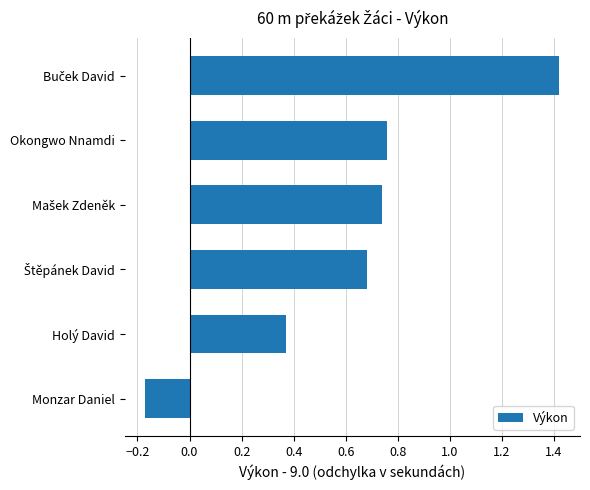

What is the average value?

0.6